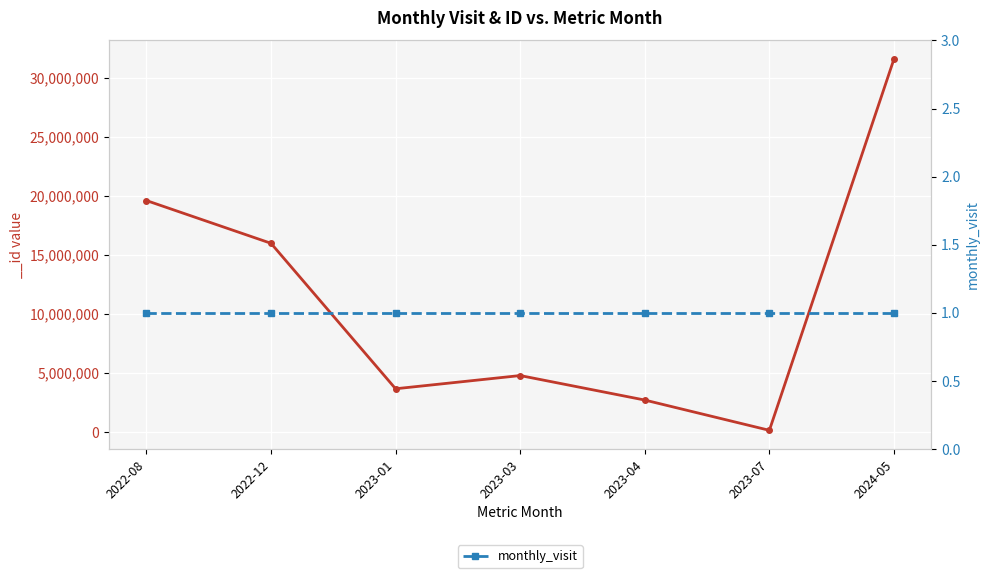

What is the difference between the values at 2024-05 and 2023-03?

26843167